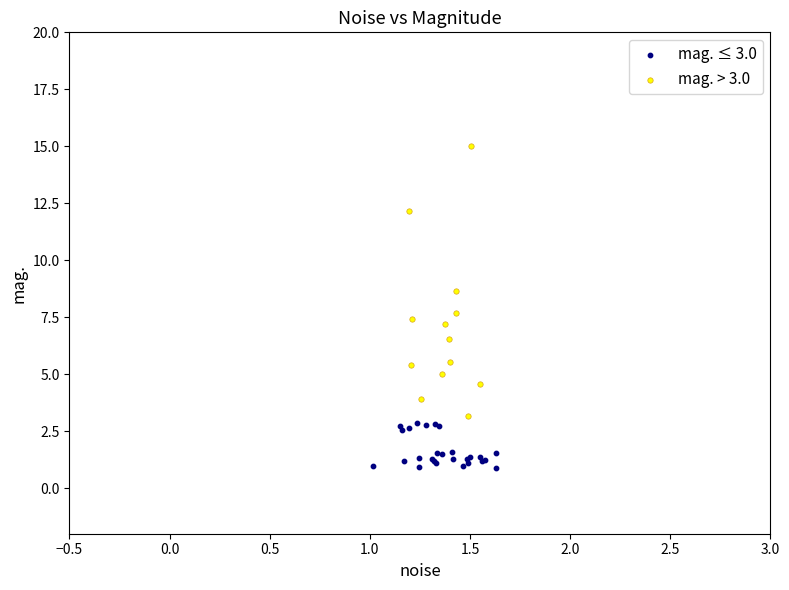

Which series reaches the maximum Y coordinate?

mag. > 3.0